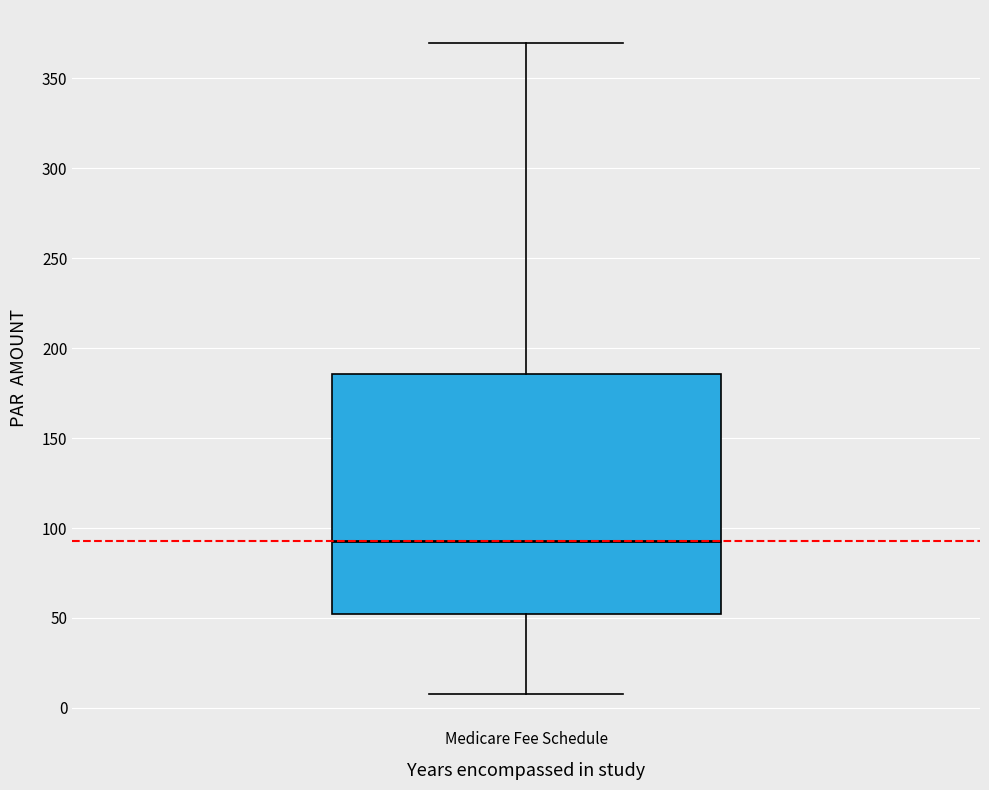

Read this box plot against the y-axis: the position of the median line, the range covered by the box, and the ends of both whiskers. The values are not printed on the chart, so give them approximately, as read against the axis.

median 95, box 50 to 185, whiskers 10 to 370